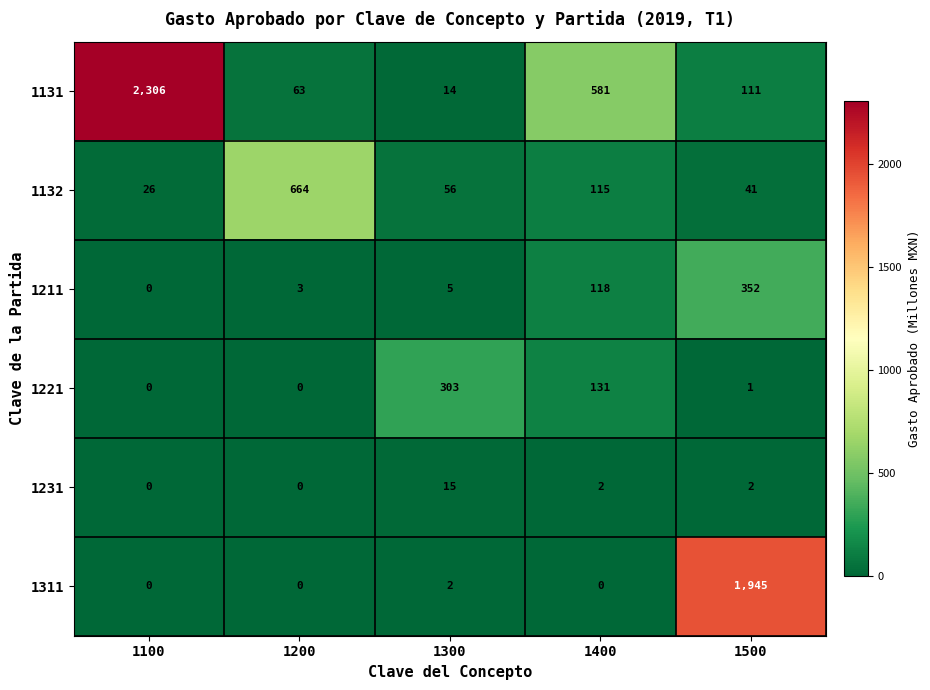

Reading left to right, transcribe all the data shown in this chart.

1131: 2306	63	14	581	111
1132: 26	664	56	115	41
1211: 0	3	5	118	352
1221: 0	0	303	131	1
1231: 0	0	15	2	2
1311: 0	0	2	0	1945